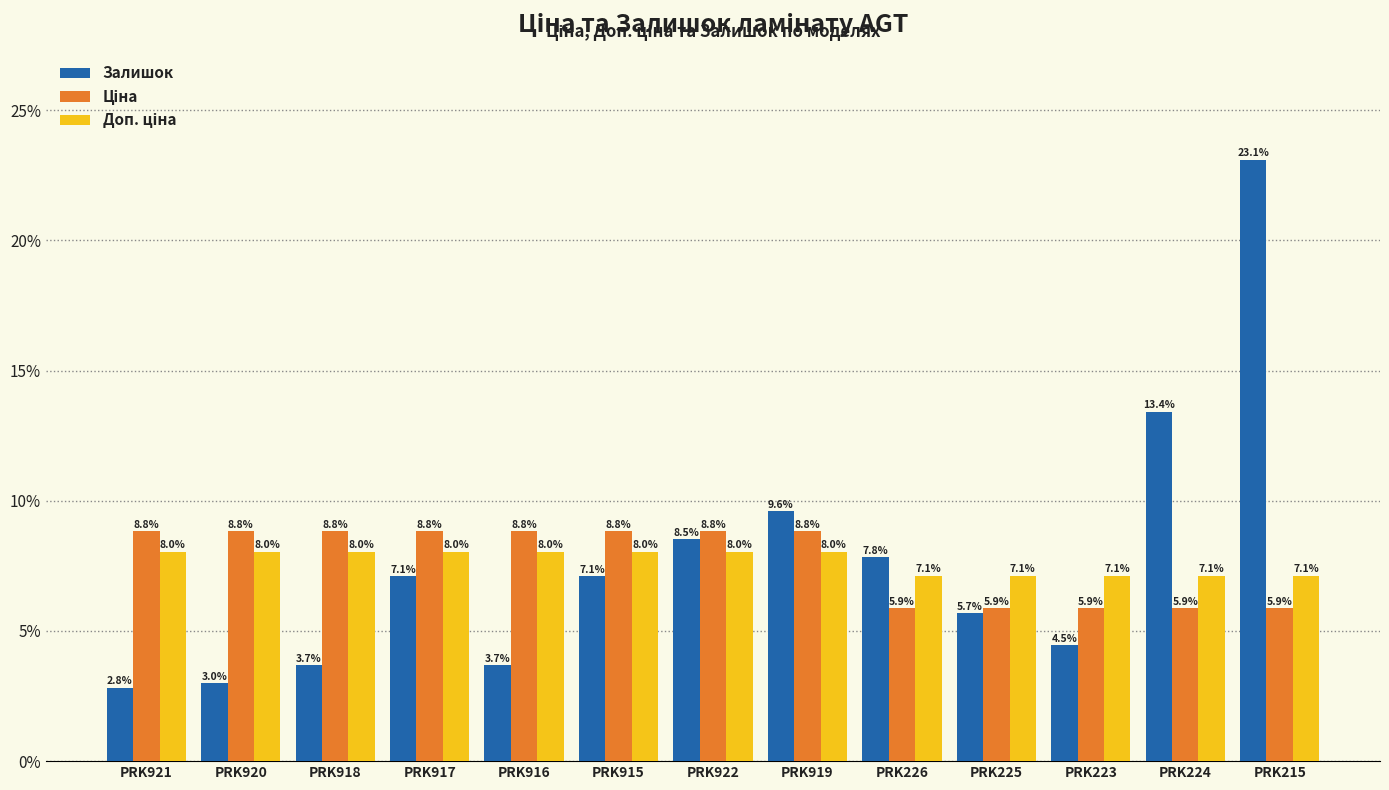

How many bars are there in total?

39